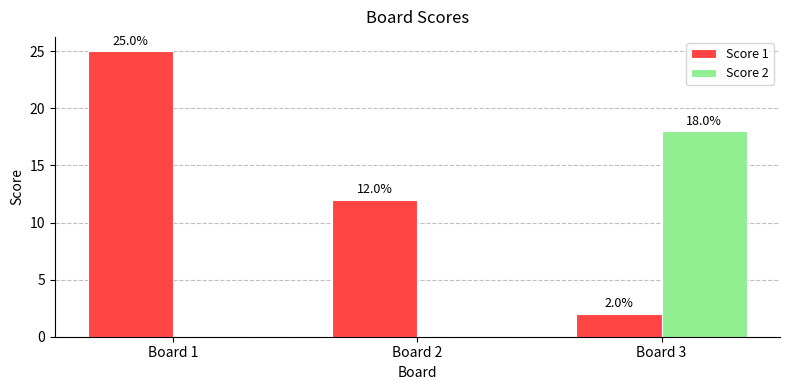

Between Board 2 and Board 3, which series saw the biggest shift?

Score 2